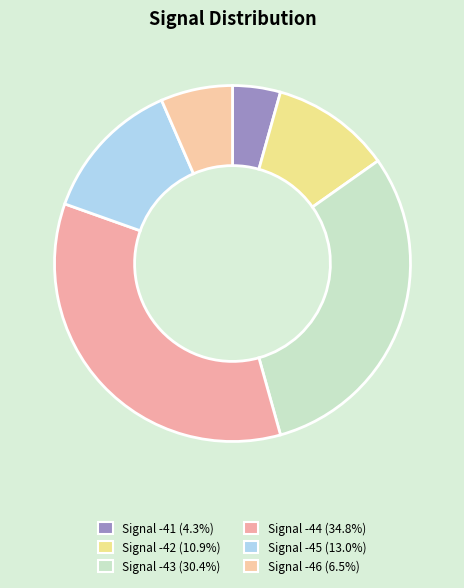

What is the largest slice in the pie chart?

Signal -44